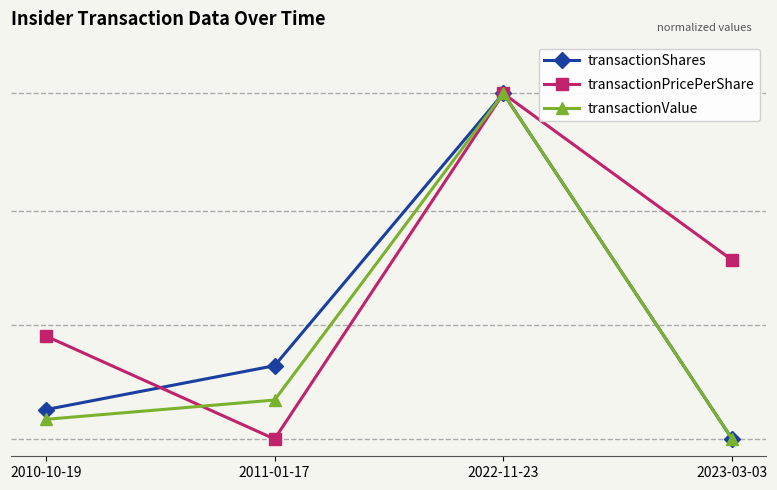

Does the chart have visible grid lines?

Yes